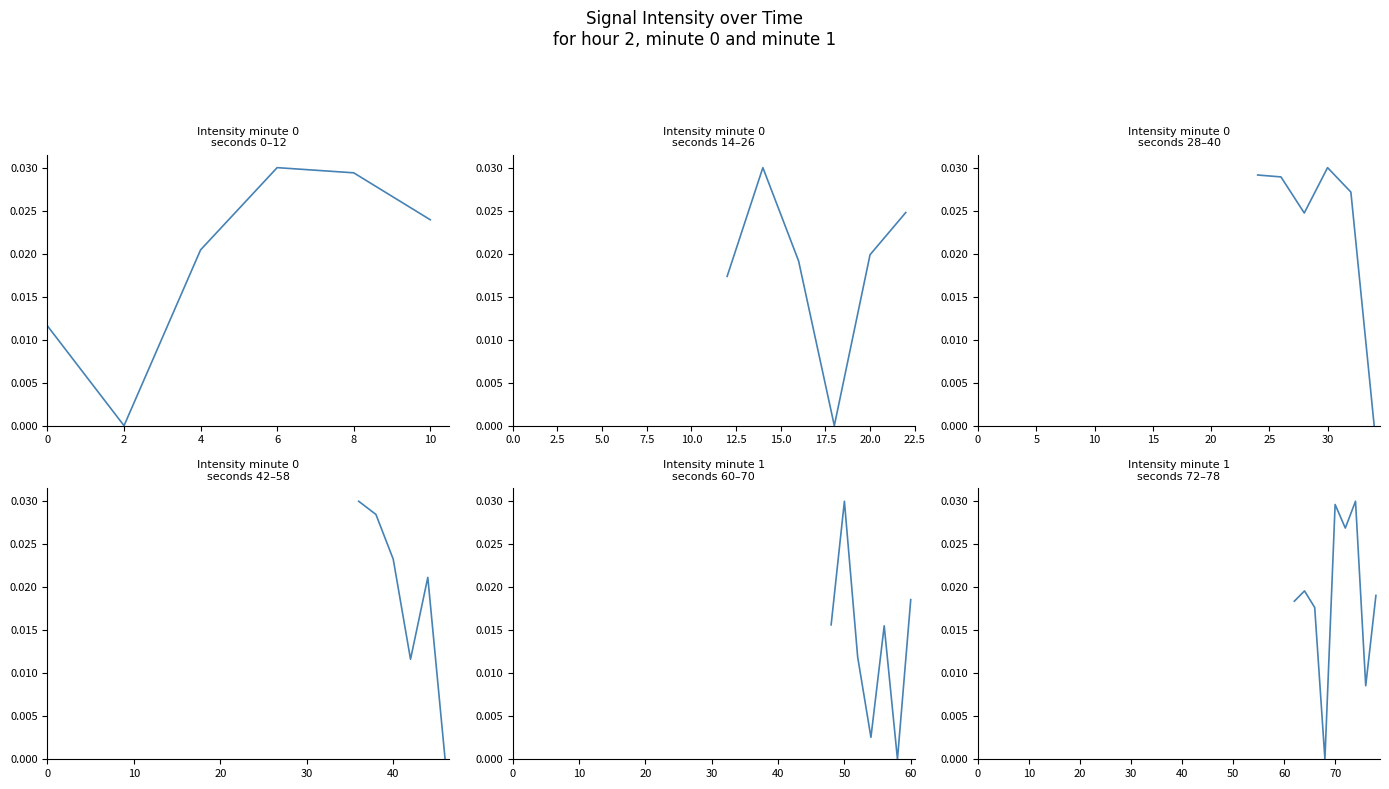

Between 8 and 2, which is larger?

8